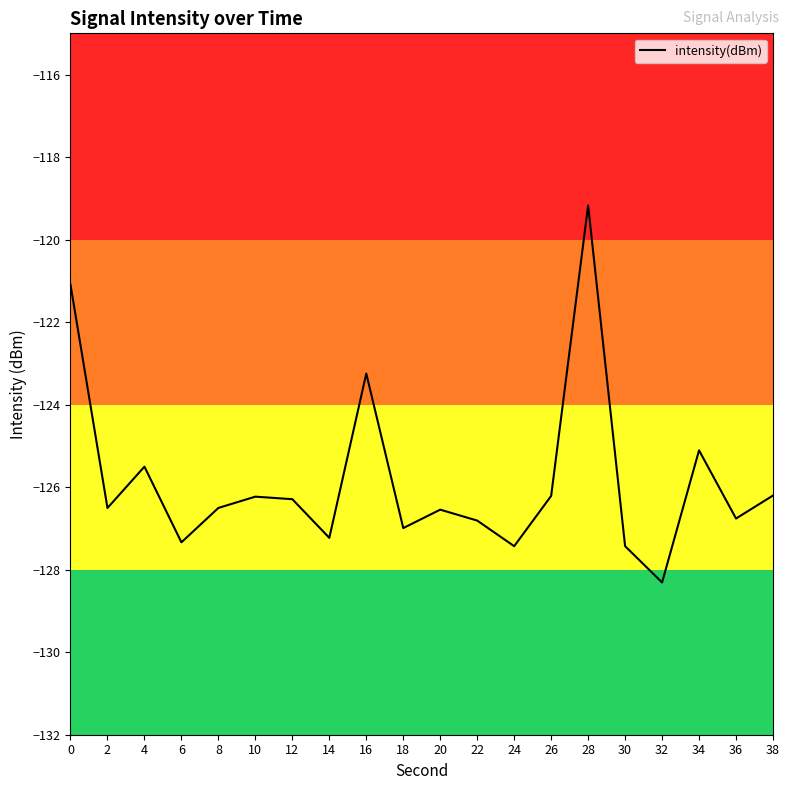

At which category does the chart reach its peak across all series?

28